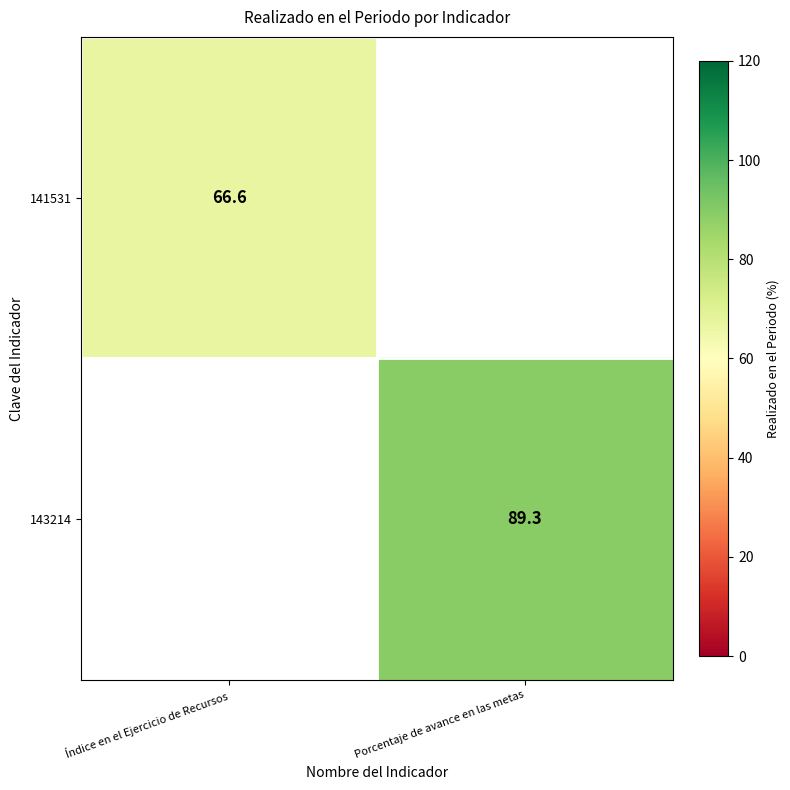

At which category does the chart reach its minimum across all series?

Índice en el Ejercicio de Recursos